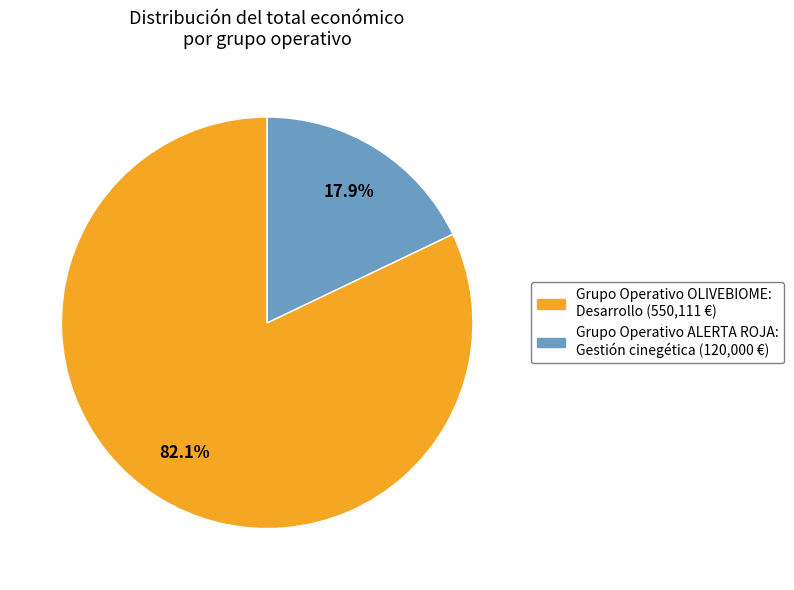

Do Grupo Operativo OLIVEBIOME and Grupo Operativo ALERTA ROJA together represent more than half of the pie?

Yes